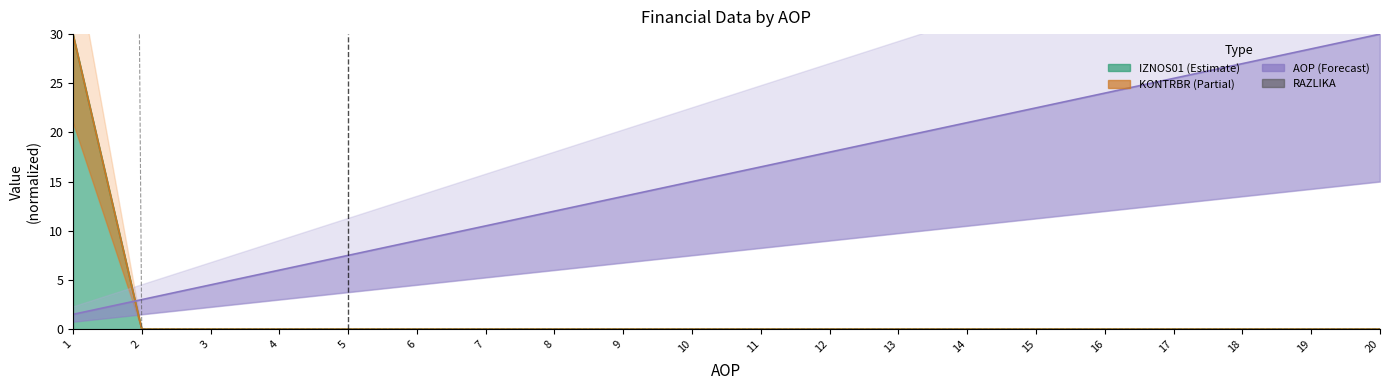

True or false: IZNOS01 has a value of 18.5 at 5.

False